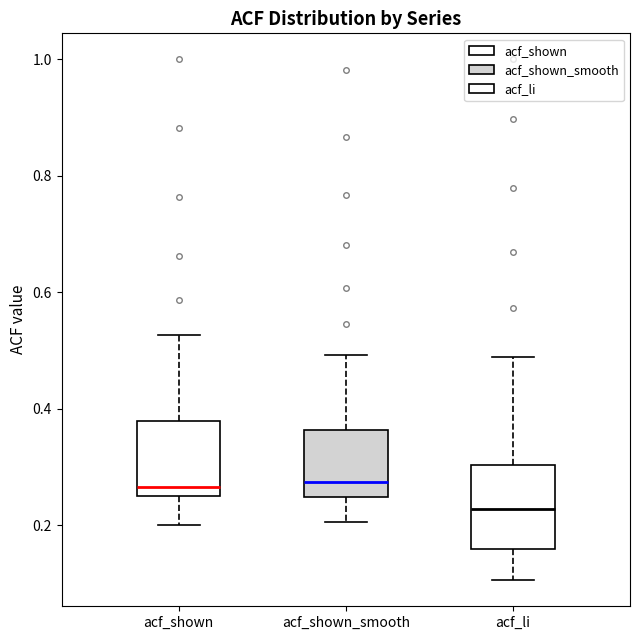

Reading left to right, transcribe this box plot: for each box, give where its median line is, the range the box spans, and where its two whiskers end, as read against the y-axis. The values are not printed on the chart, so give them approximately, as read against the axis.

acf_shown: median 0.26 (just above the box's lower edge), box 0.26 to 0.38, whiskers 0.20 to 0.52
acf_shown_smooth: median 0.28, box 0.24 to 0.36, whiskers 0.20 to 0.50
acf_li: median 0.22, box 0.16 to 0.30, whiskers 0.10 to 0.48